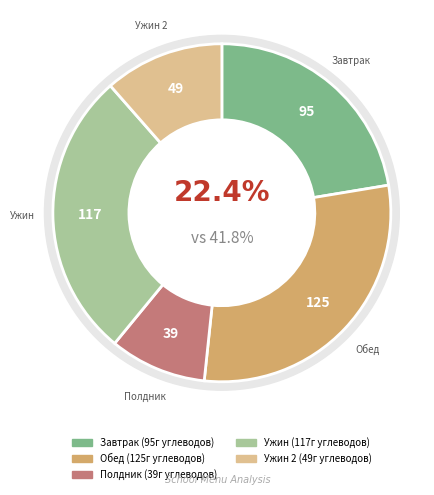

Which category has the biggest portion of the pie?

Обед